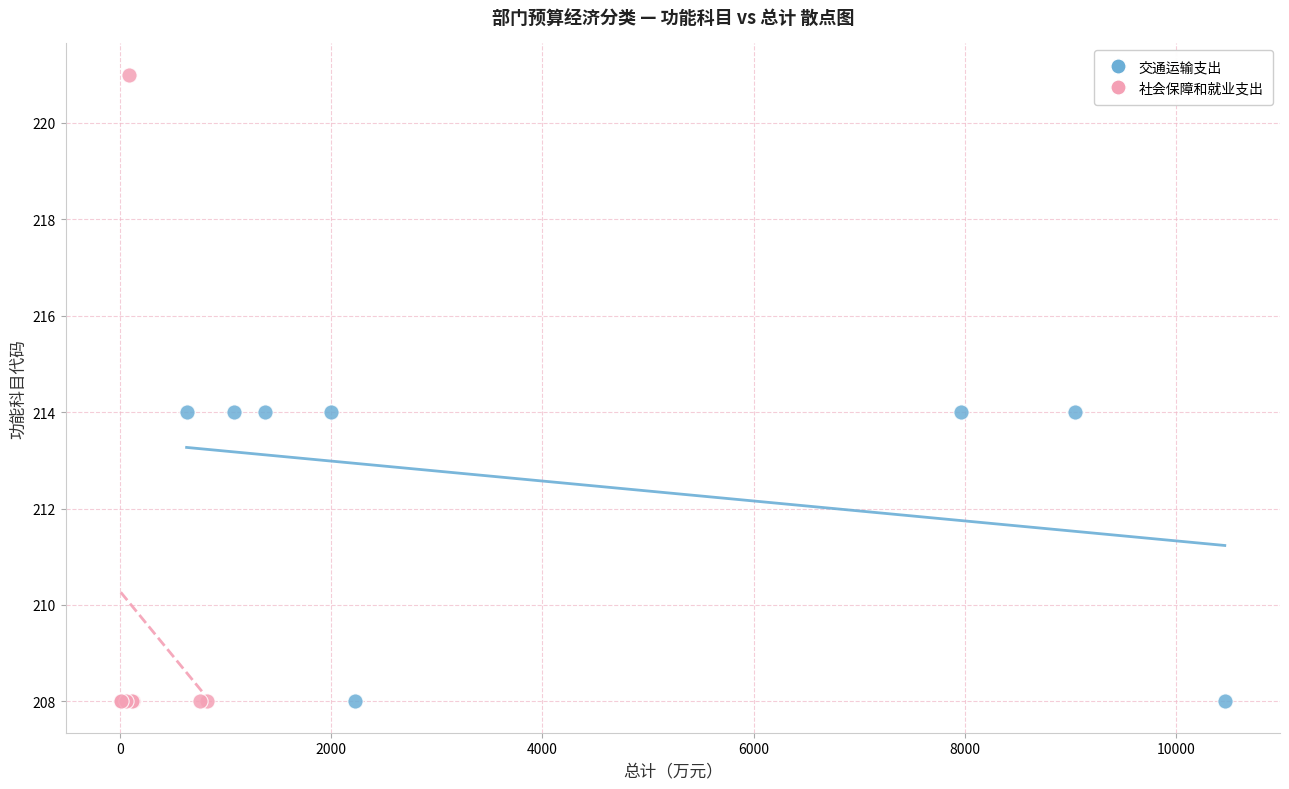

Which series contains the highest Y value?

社会保障和就业支出